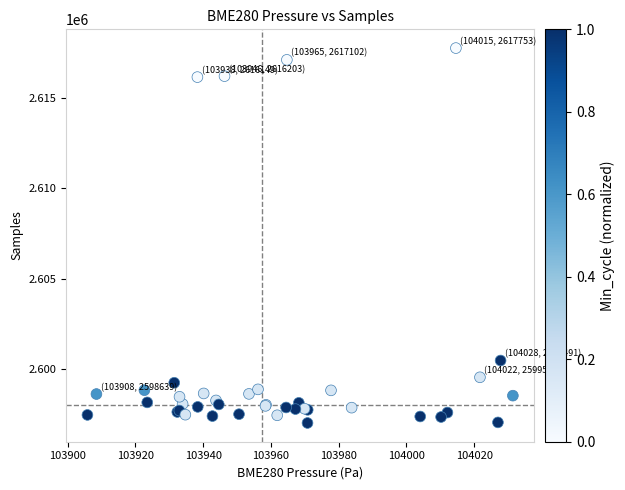

What Y value in the scatter plot is closest to 2607396?

2600491